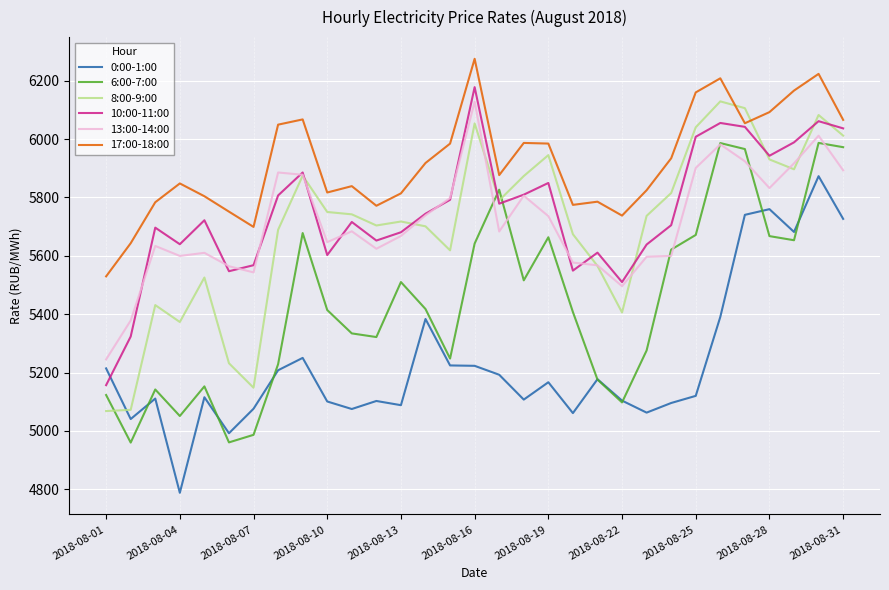

What is the average value of the 13:00-14:00 series?

5714.5